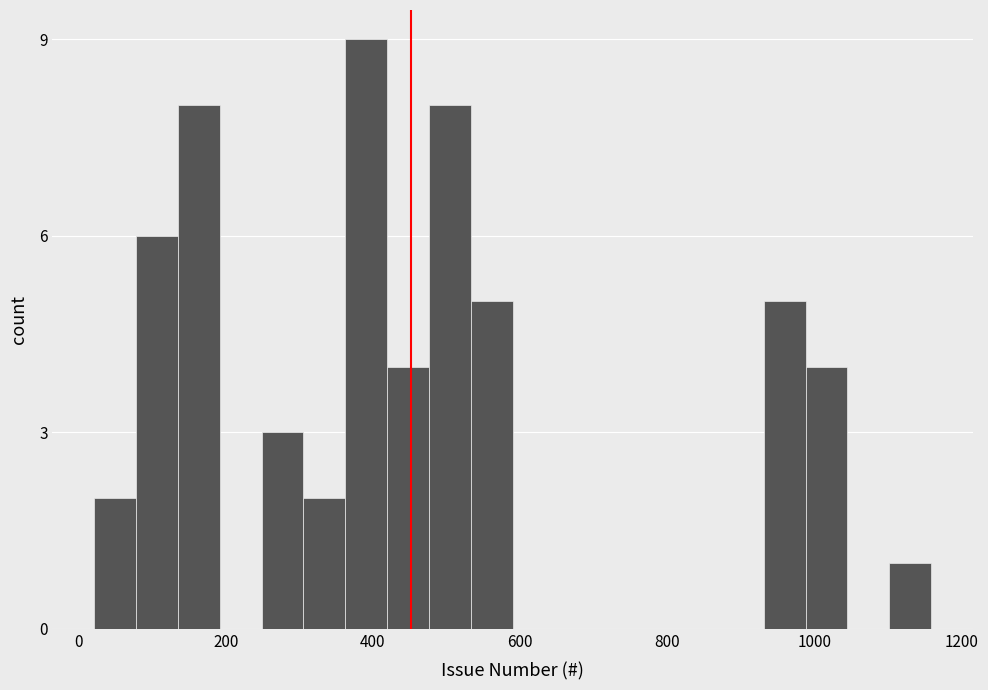

Around what value on the x-axis is the tallest bar? Give the approximate position of its centre, as read against the axis.

400